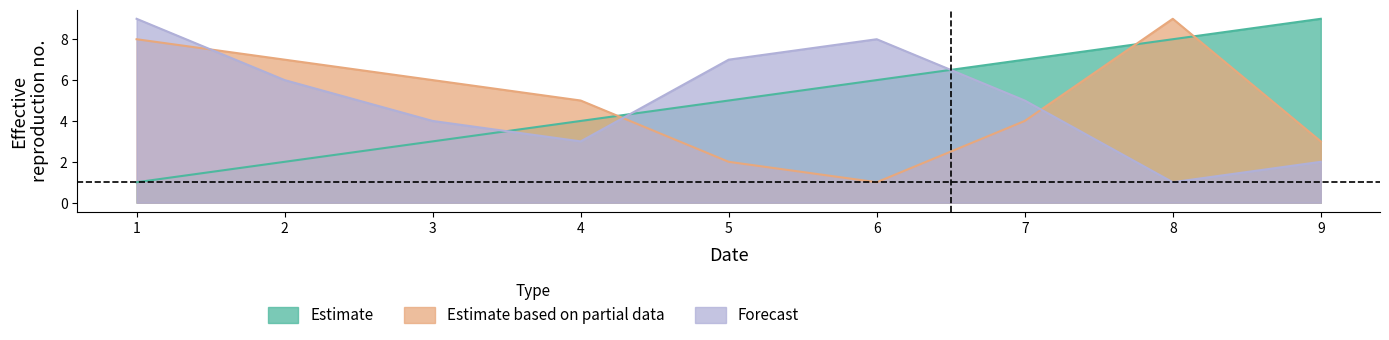

At how many categories does at least one series exceed 2?

9